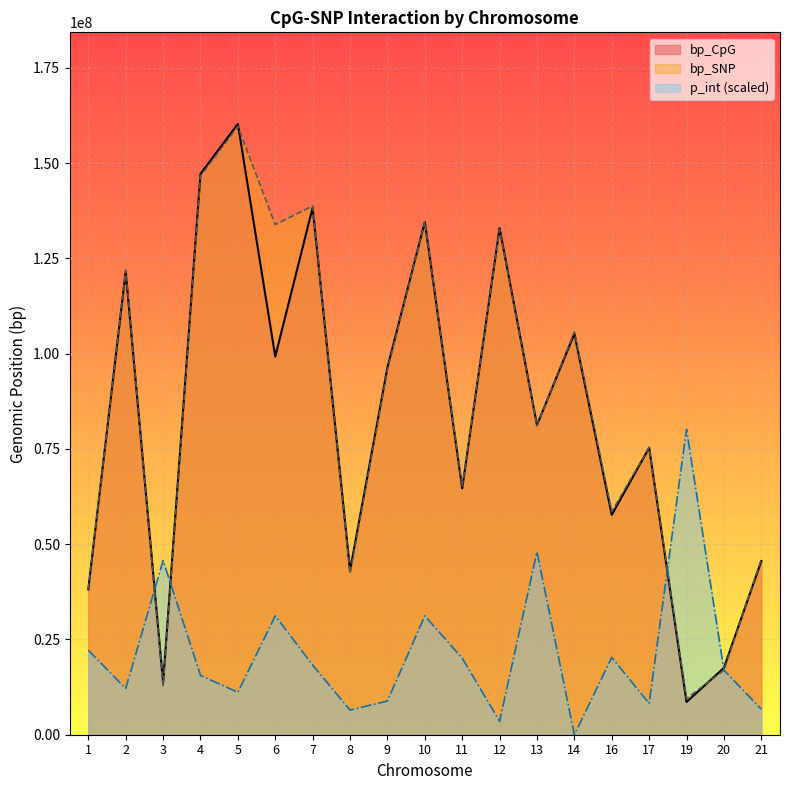

What is the value of the bp_CpG point at the 11th from the left?

64642316